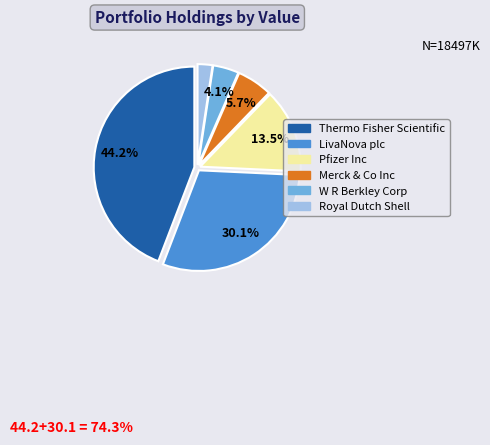

To the nearest percent, what percentage of the pie is Thermo Fisher Scientific?

44%